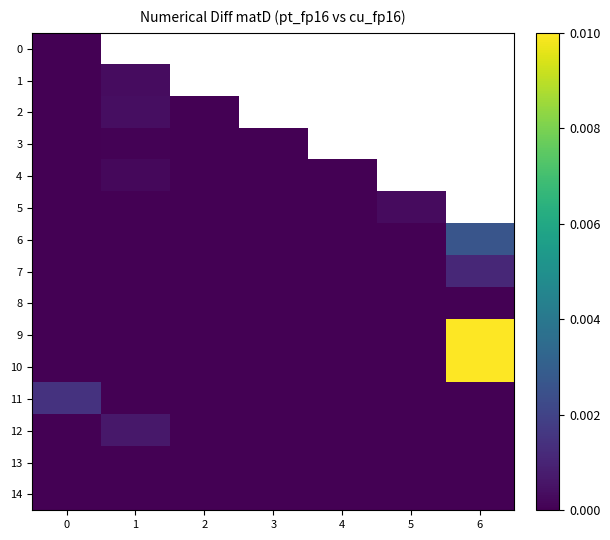

How many 5 values are between 0 and 1?

6